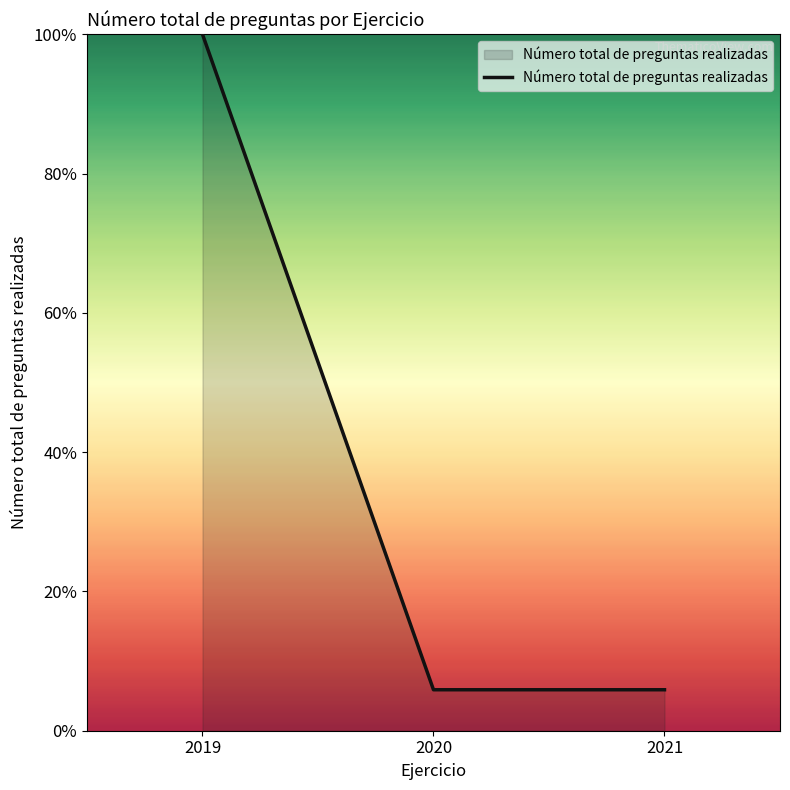

What is the minimum value shown in the chart?

5.9